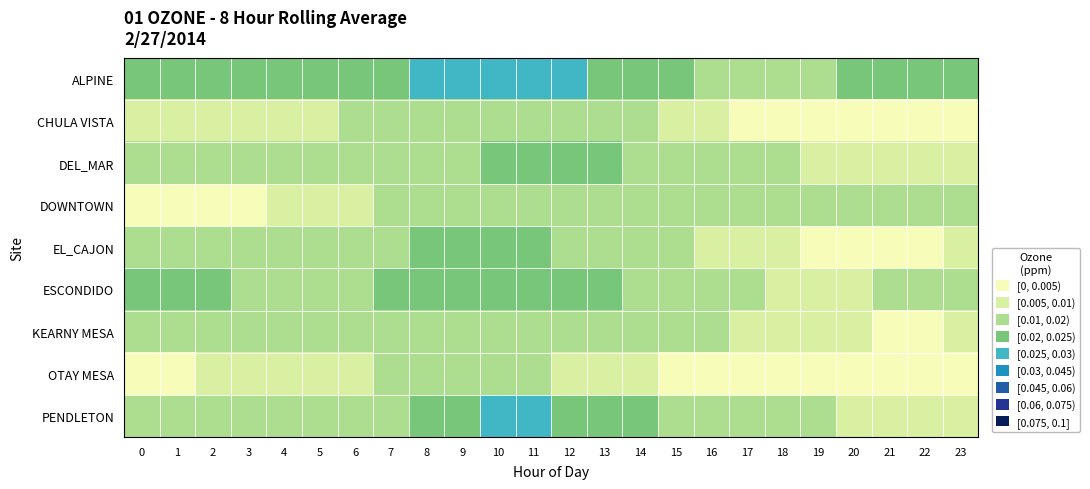

Which series has the widest spread of values?

PENDLETON